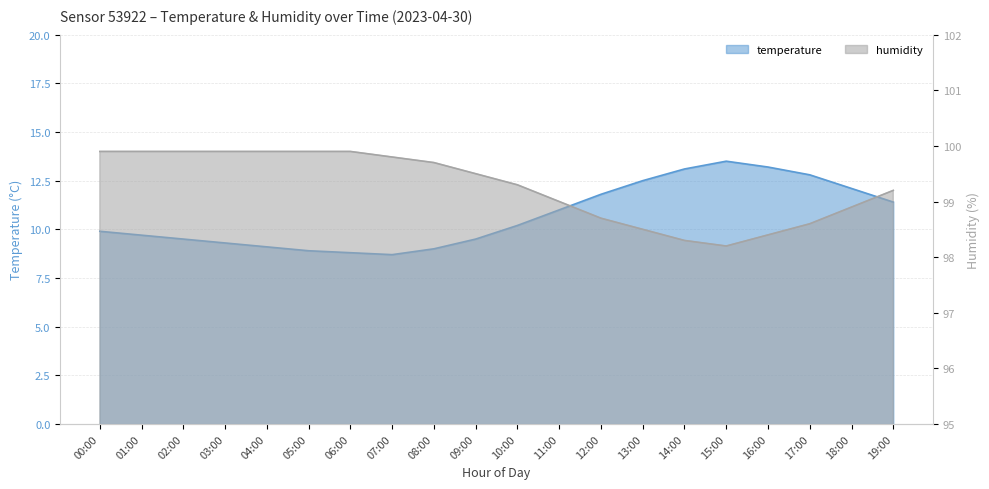

At which label is humidity closest to 99?

11:00